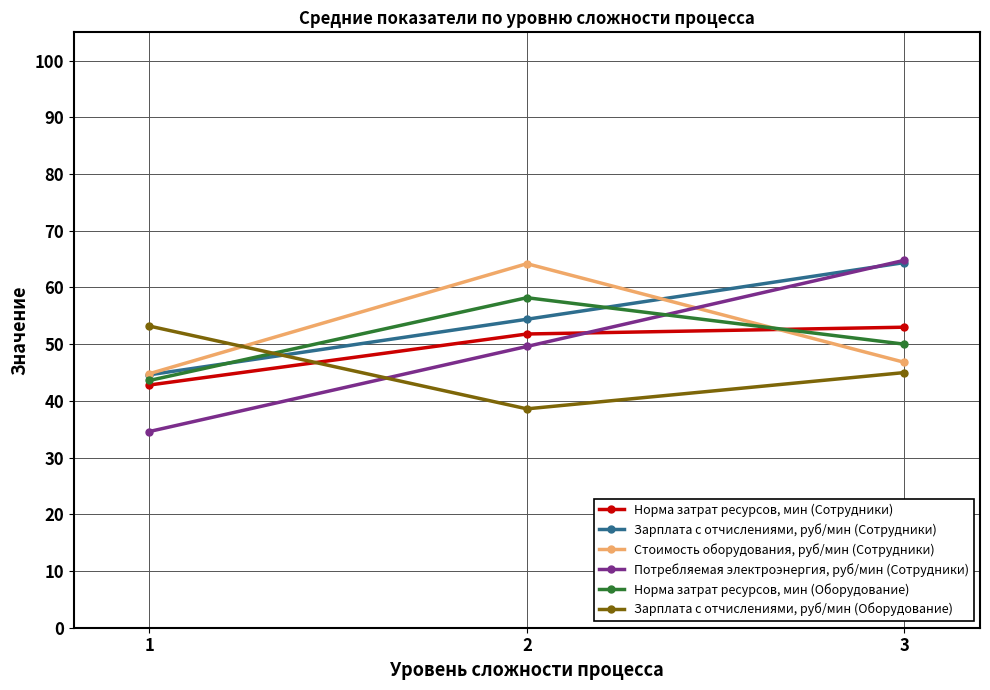

List the series in order of their peak value, highest first.

Потребляемая электроэнергия, руб/мин (Сотрудники), Зарплата с отчислениями, руб/мин (Сотрудники), Стоимость оборудования, руб/мин (Сотрудники), Норма затрат ресурсов, мин (Оборудование), Зарплата с отчислениями, руб/мин (Оборудование), Норма затрат ресурсов, мин (Сотрудники)